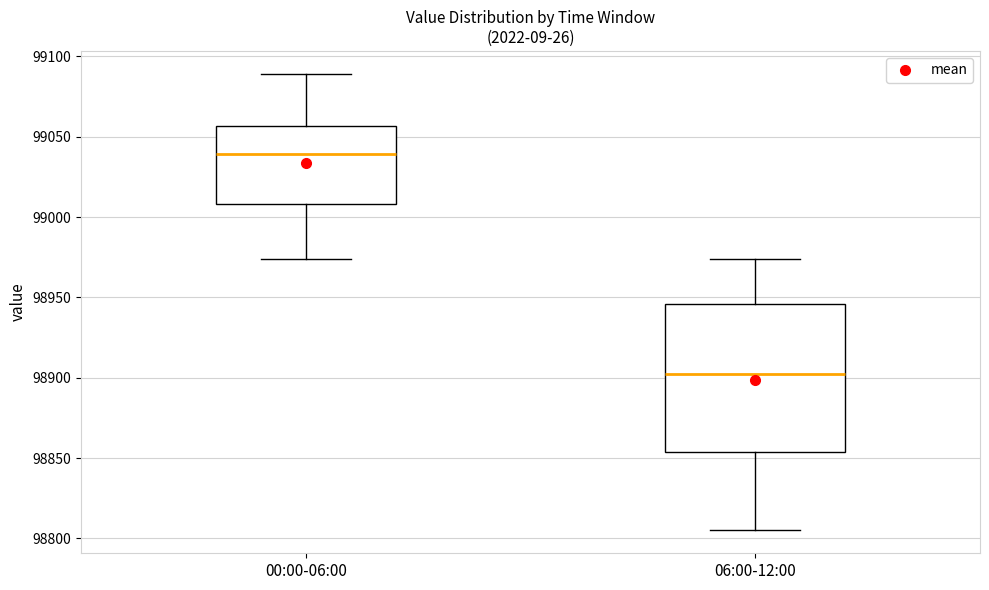

Comparing the boxes themselves (not the whiskers), which one is the tallest?

06:00-12:00